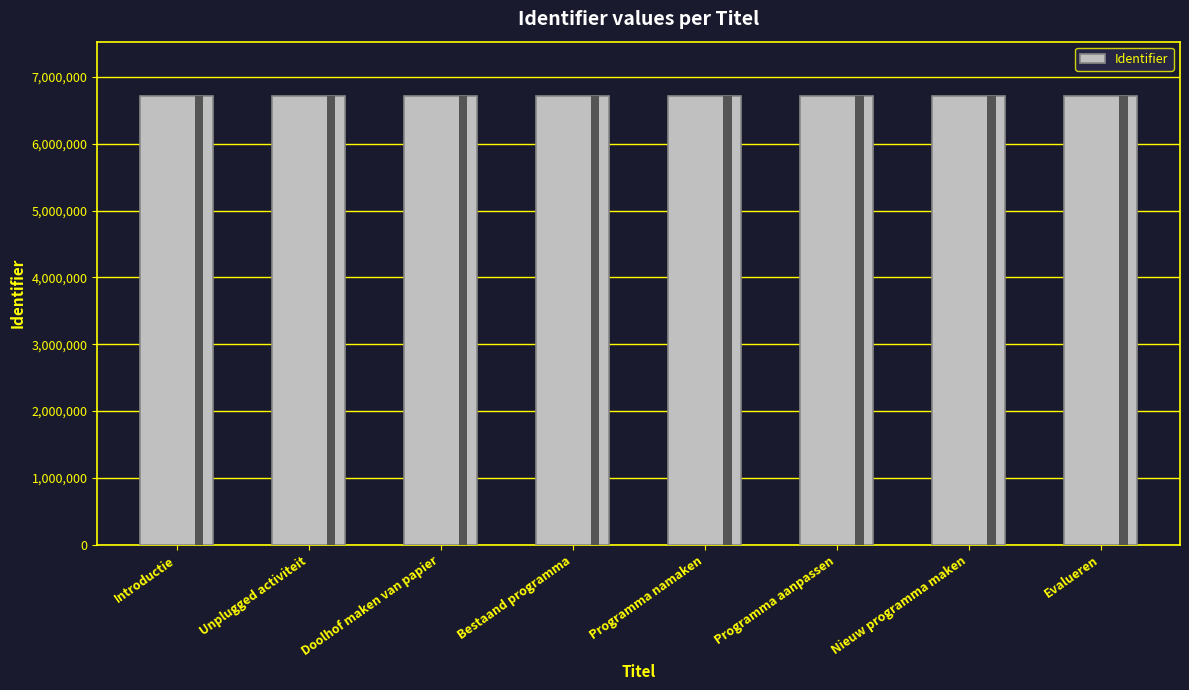

The chart shows a value of 6720288 at Doolhof maken van papier. True or false?

True